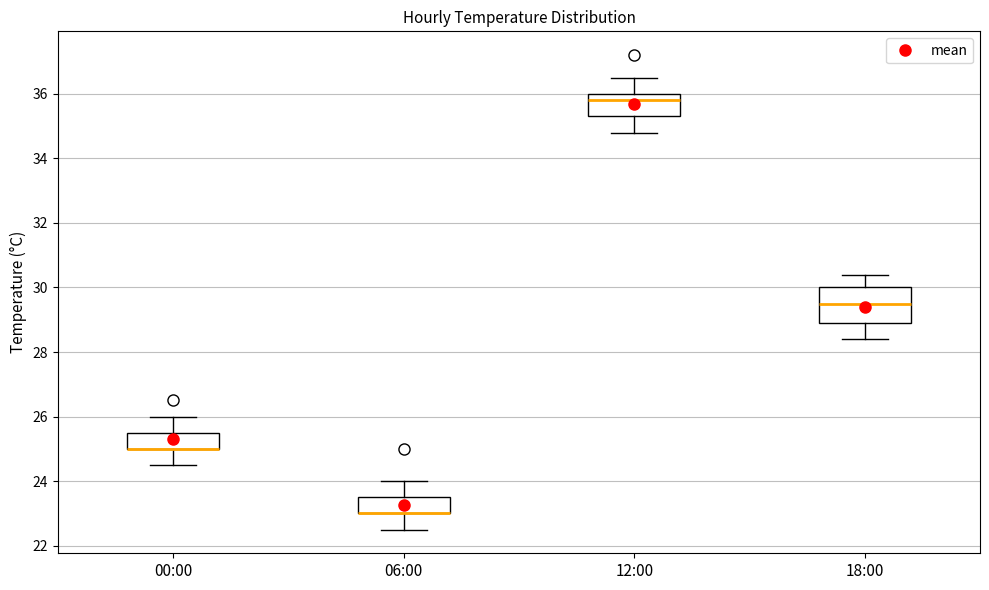

Reading left to right, read every box against the y-axis: the position of its median line, the range the box covers, and the ends of its whiskers. The values are not printed on the chart, so give them approximately, as read against the axis.

00:00: median 25.0 (drawn on the box's lower edge), box 25.0 to 25.6, whiskers 24.6 to 26.0
06:00: median 23.0 (drawn on the box's lower edge), box 23.0 to 23.6, whiskers 22.6 to 24.0
12:00: median 35.8, box 35.4 to 36.0, whiskers 34.8 to 36.6
18:00: median 29.6, box 29.0 to 30.0, whiskers 28.4 to 30.4